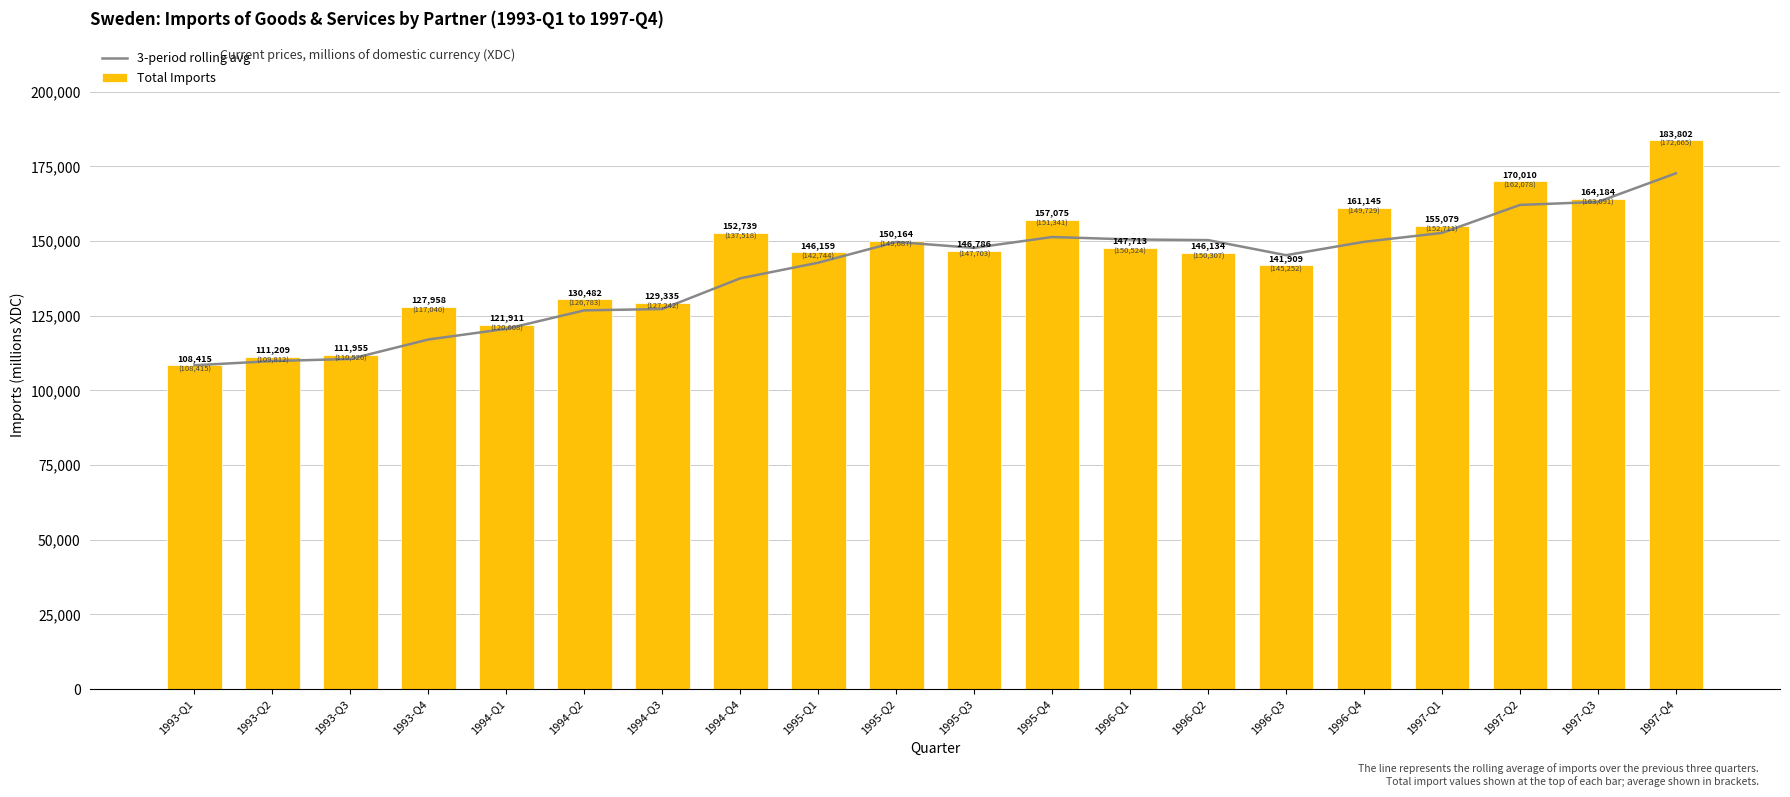

The 3-period rolling avg series shows 152711.0 at 1997-Q1. True or false?

True